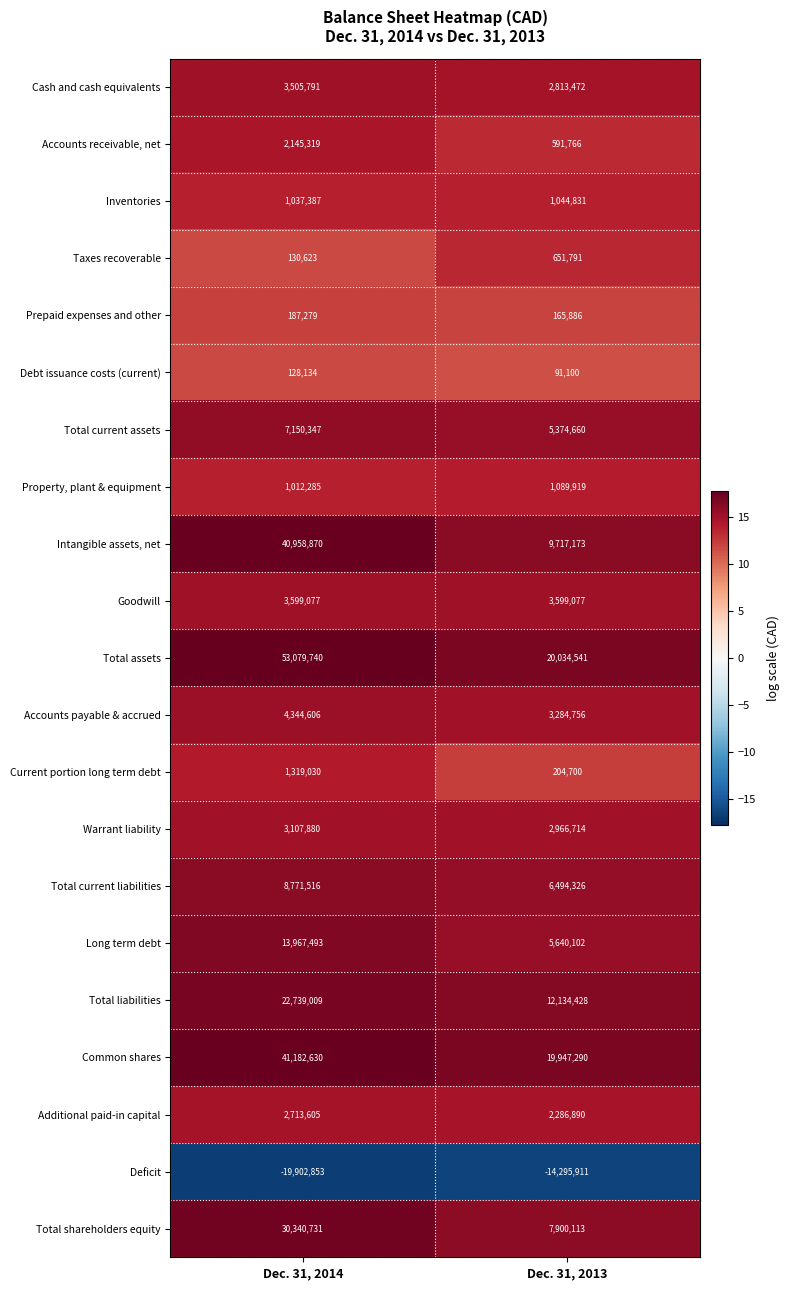

What is the total value across all series at Dec. 31, 2014?

221518499